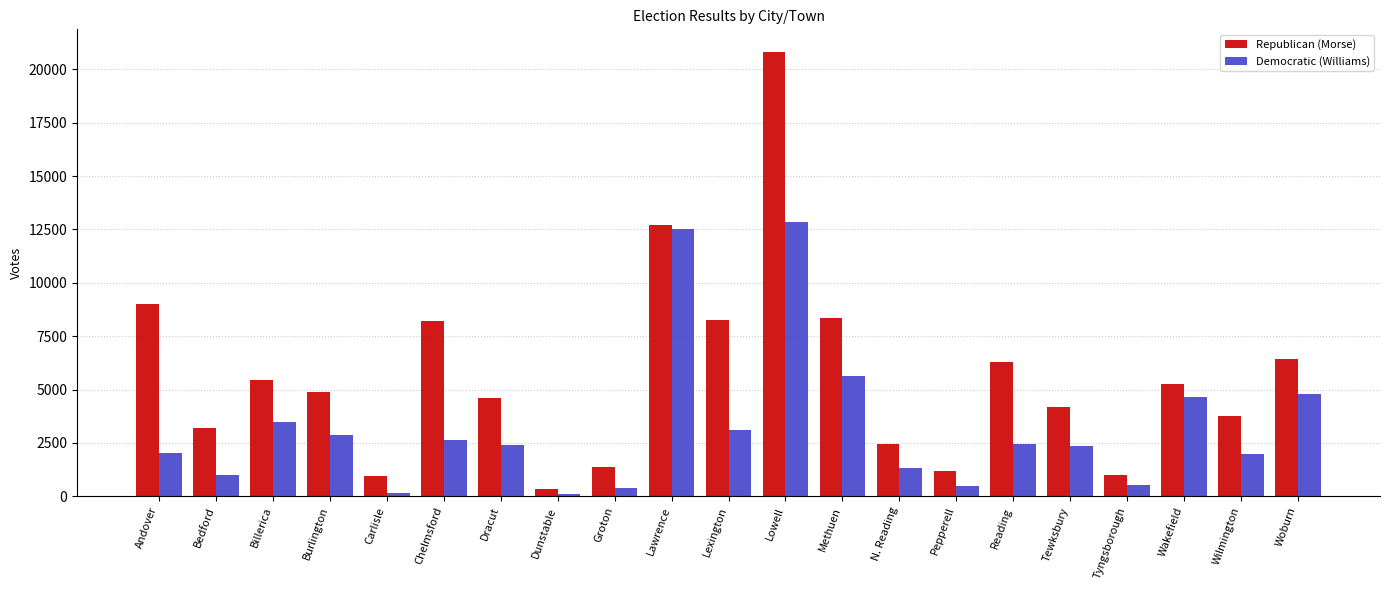

What is the difference between the highest and lowest values at Pepperell?

686